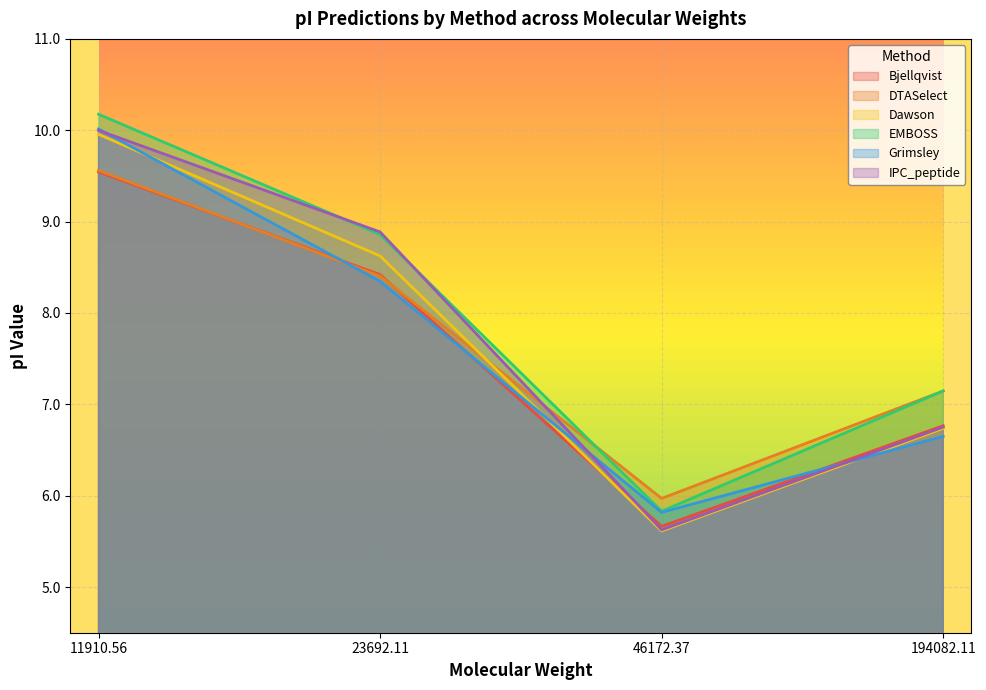

Where does the Grimsley series first go above 8?

11910.56